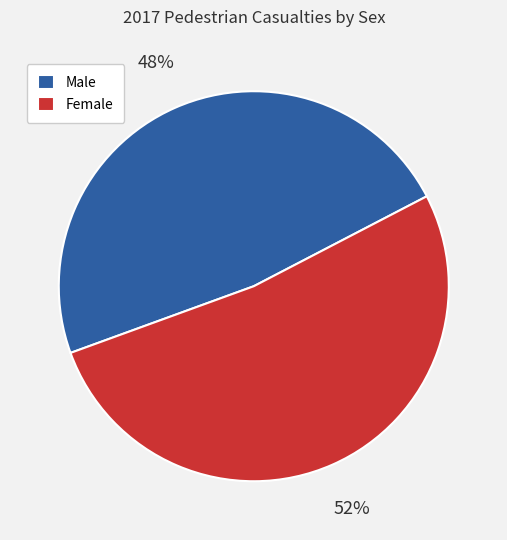

True or false: Male accounts for 37% of the total.

False